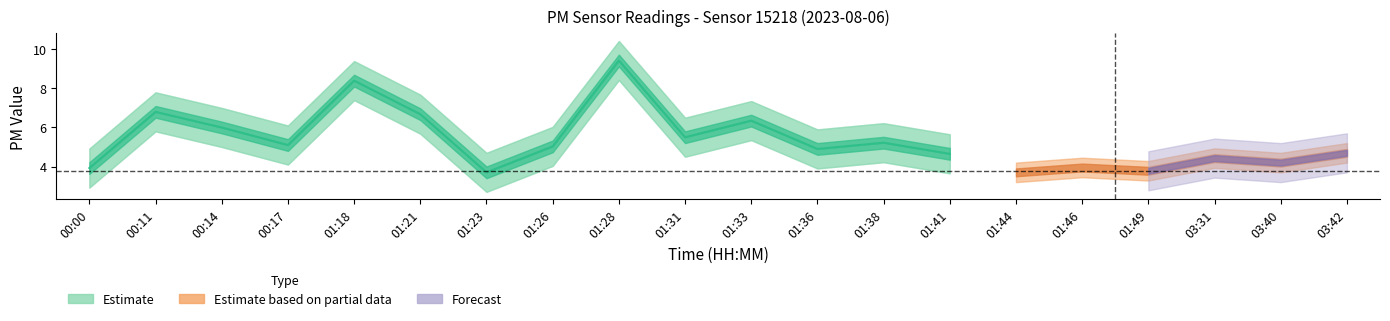

What is the difference between the maximum and minimum values?

5.7